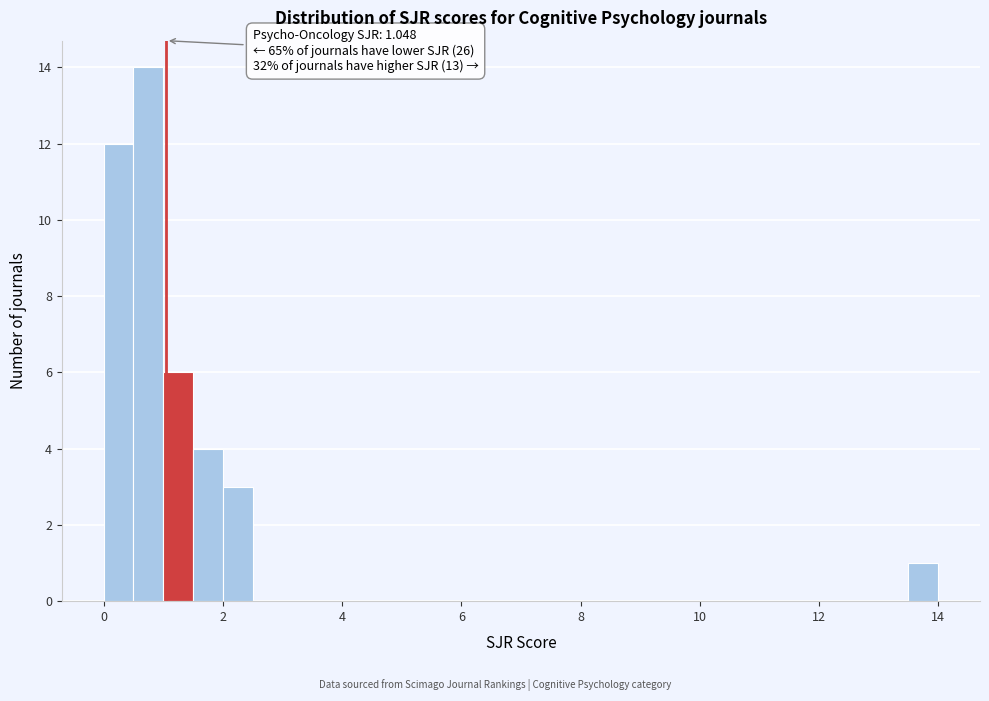

Around what value on the x-axis is the tallest bar? Give the approximate position of its centre, as read against the axis.

0.8